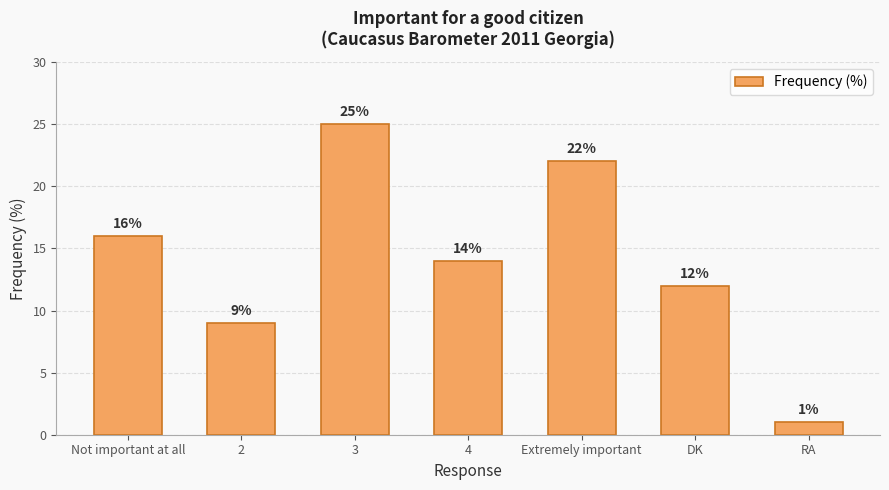

What is the difference between the second highest and minimum values?

21